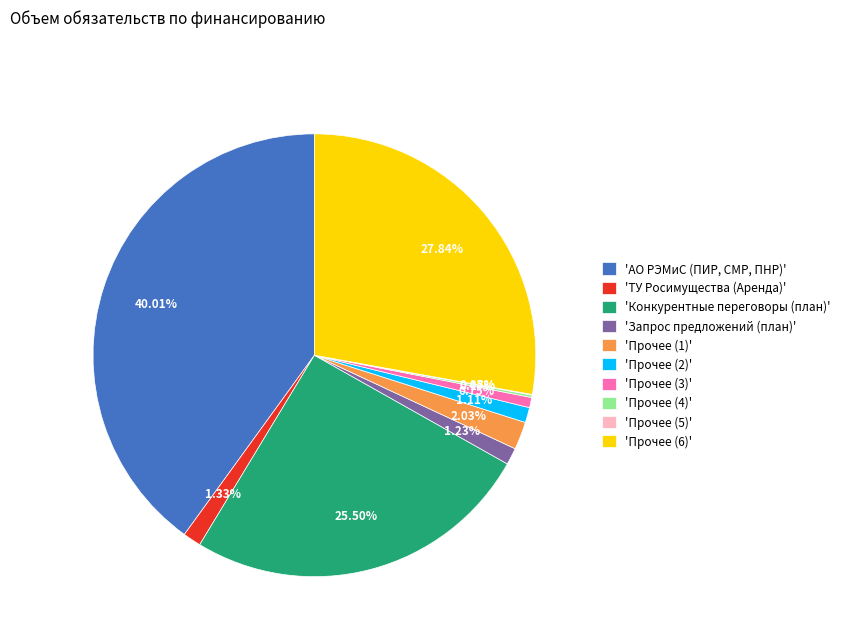

What is the largest slice in the pie chart?

'АО РЭМиС (ПИР, СМР, ПНР)'